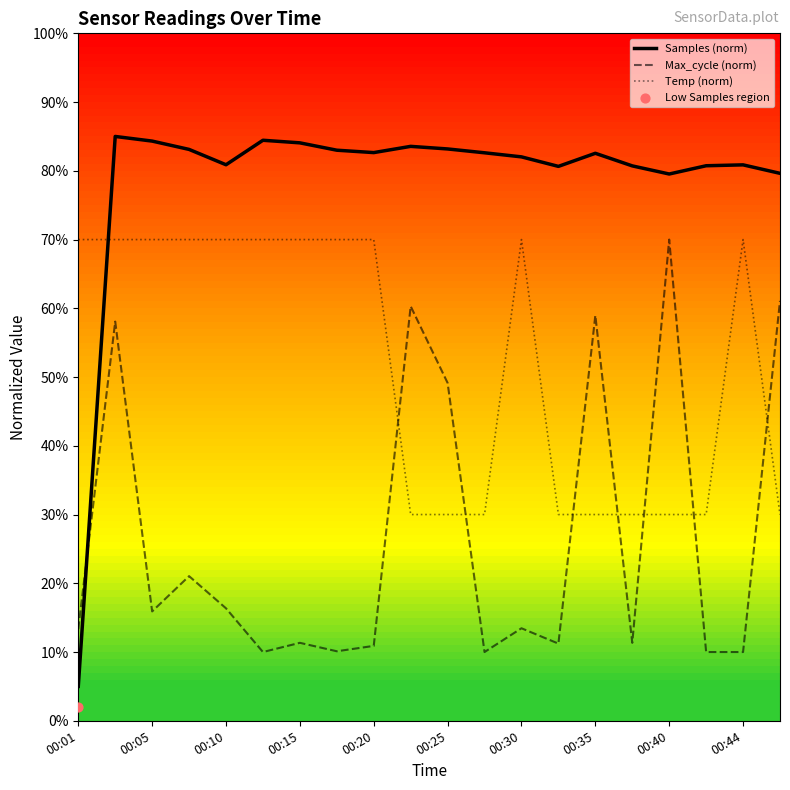

At how many categories does at least one series exceed 11?

20